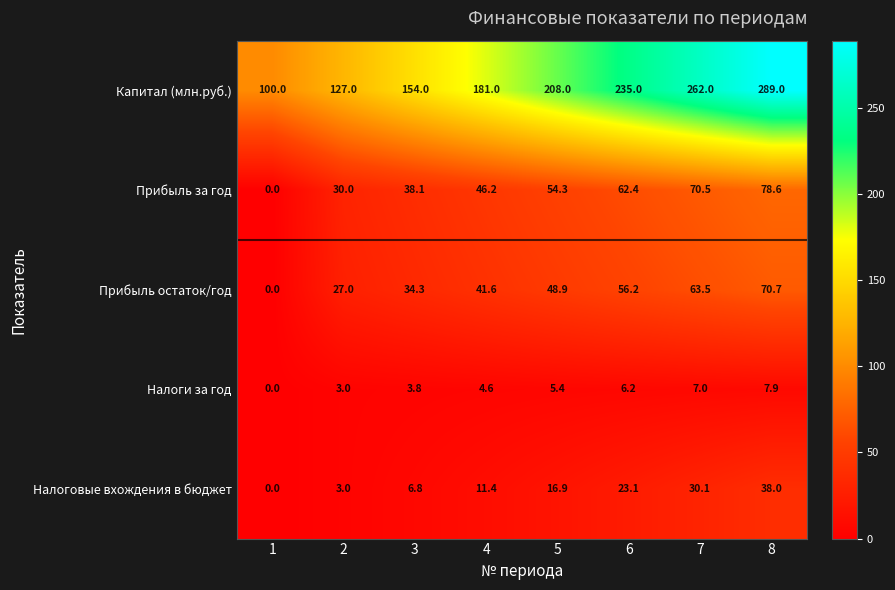

Rank the series at 6 from lowest to highest value.

Налоги за год, Налоговые вхождения в бюджет, Прибыль остаток/год, Прибыль за год, Капитал (млн.руб.)